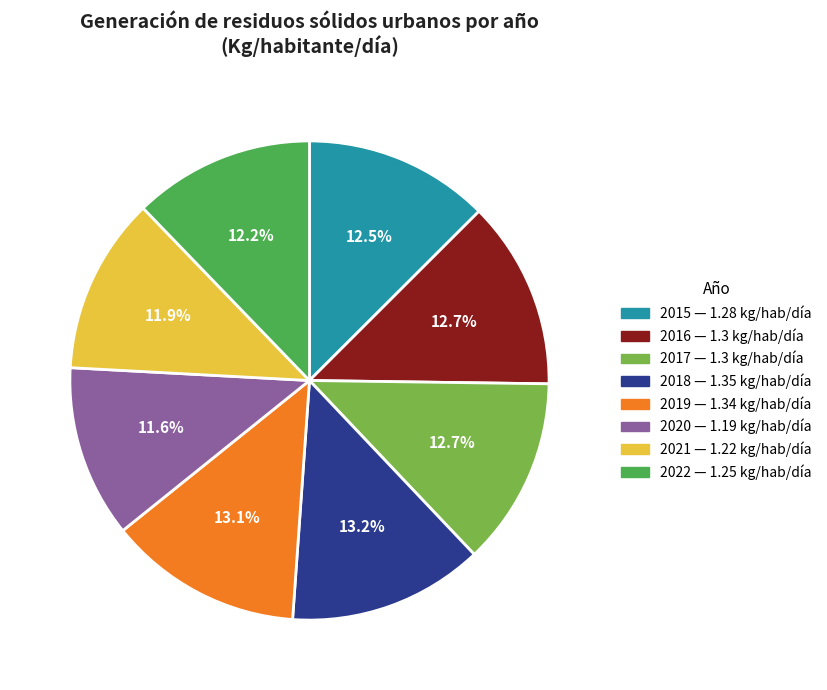

To the nearest percent, what percentage of the pie is 2020?

12%